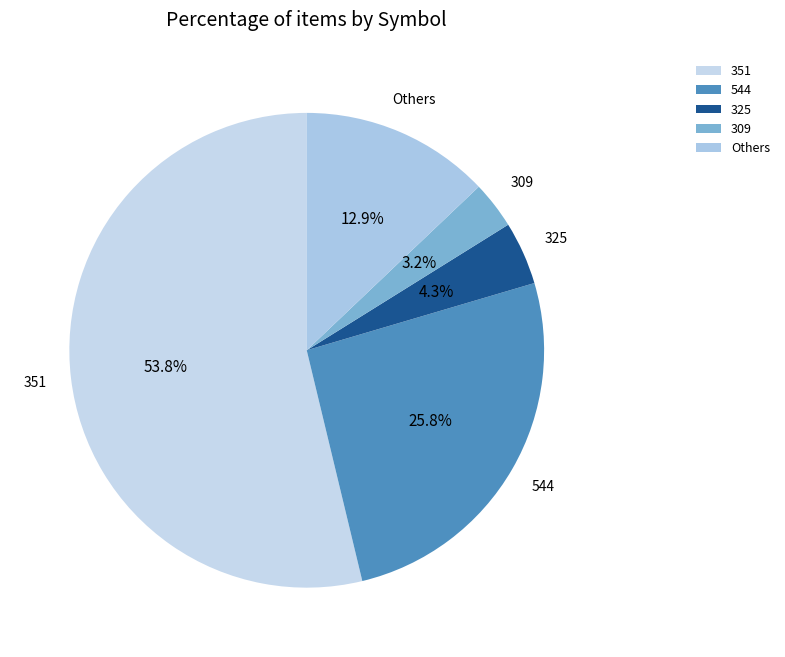

Which category accounts for the majority?

351